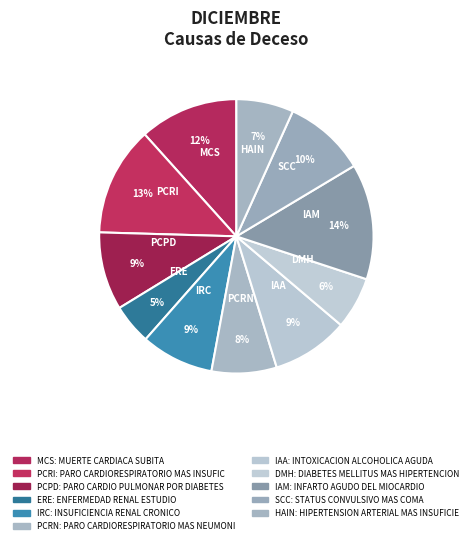

What is the ratio of the value at PCRN to the value at SCC?

0.8